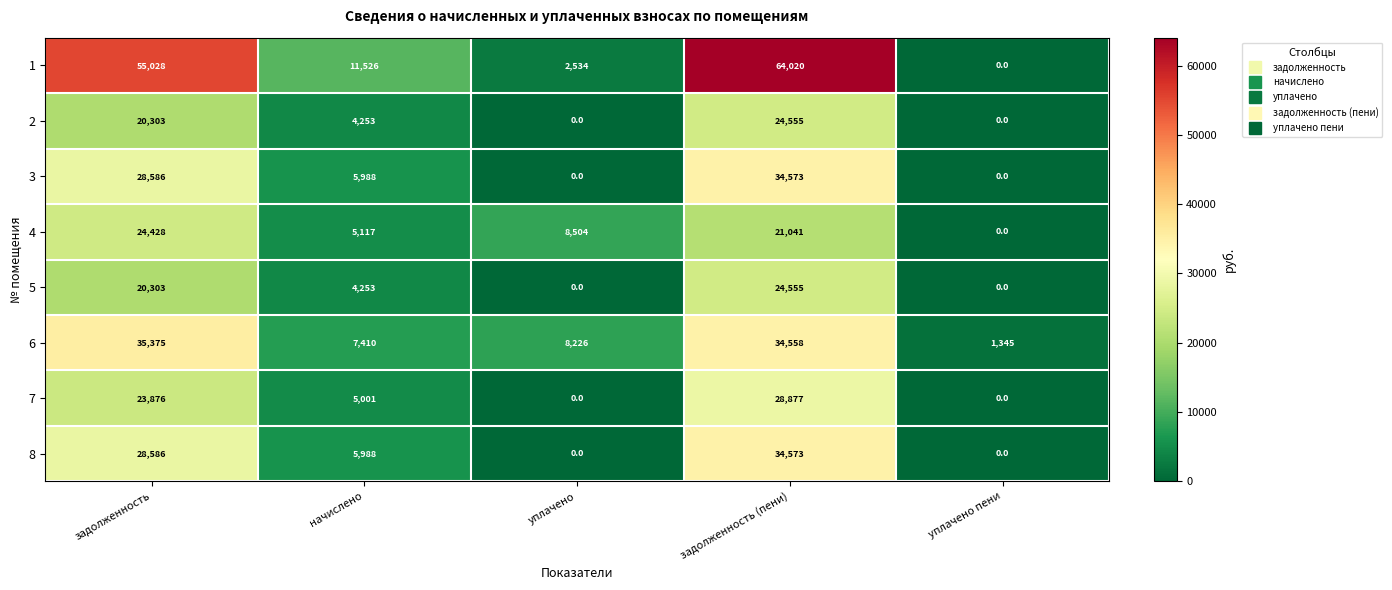

True or false: 7 has a value of 2765 at начислено.

False